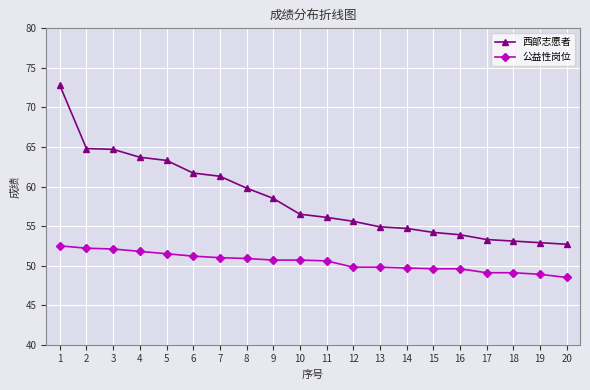

Which series has the largest total across all categories?

西部志愿者